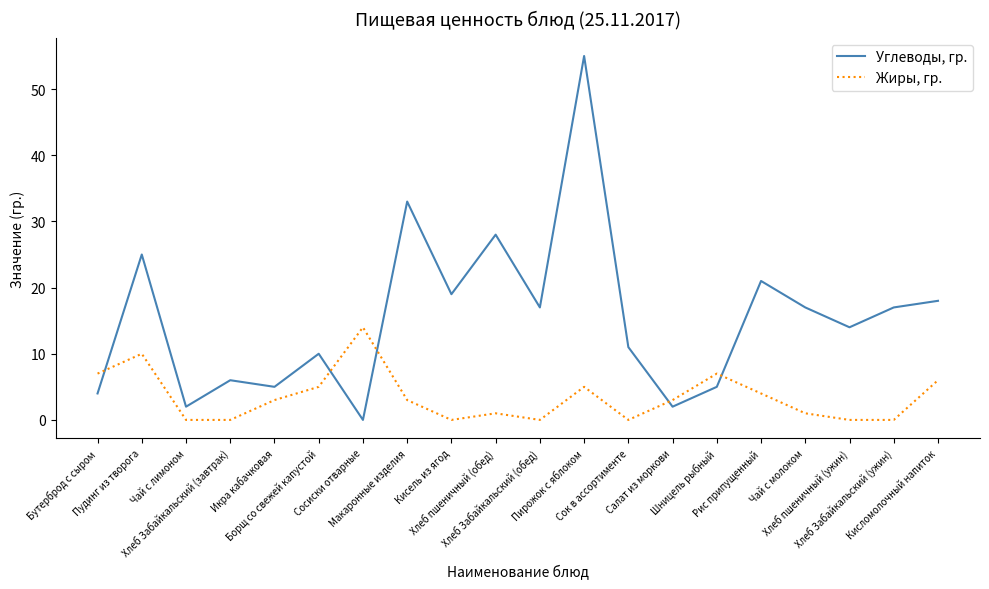

What is the difference between the second highest and minimum values in the Углеводы, гр. series?

33